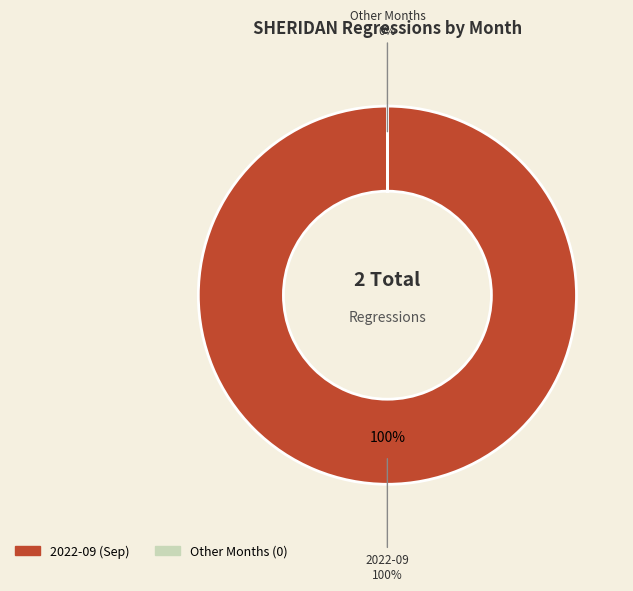

Does 2022-09 represent more than half of the total?

Yes